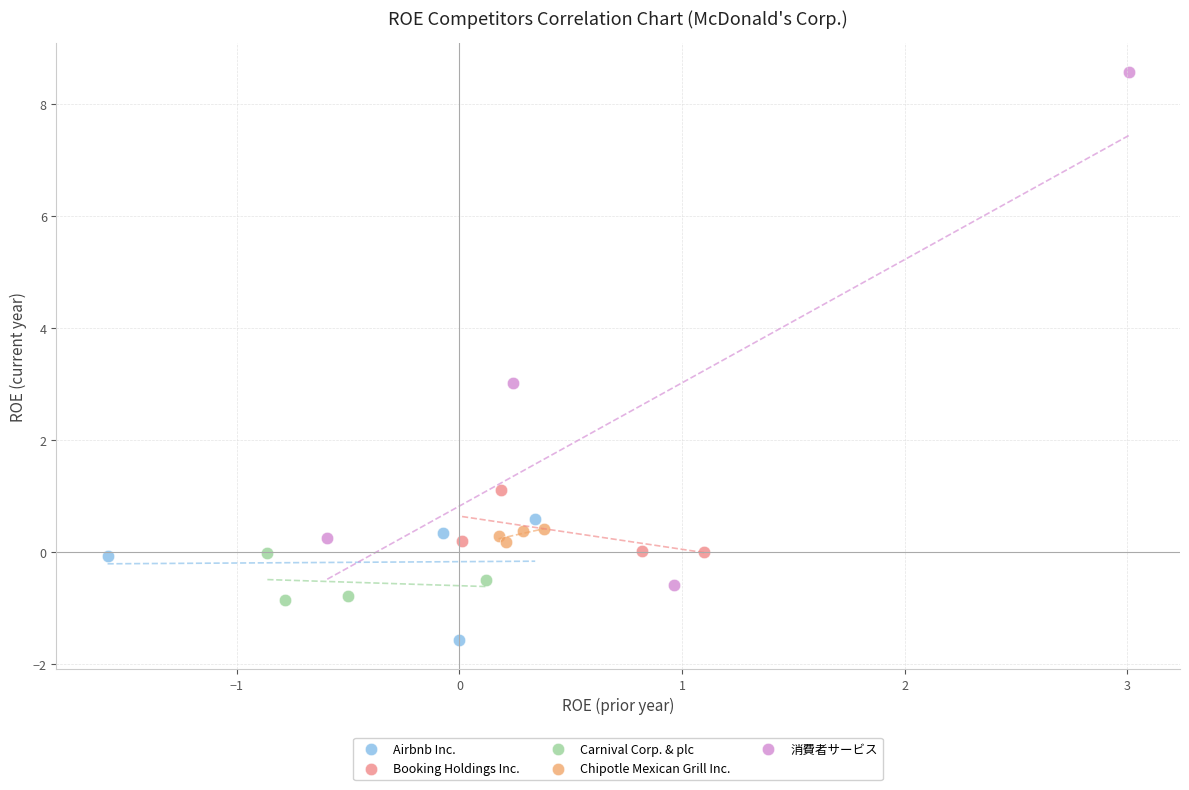

Which series has the widest spread of Y values?

消費者サービス